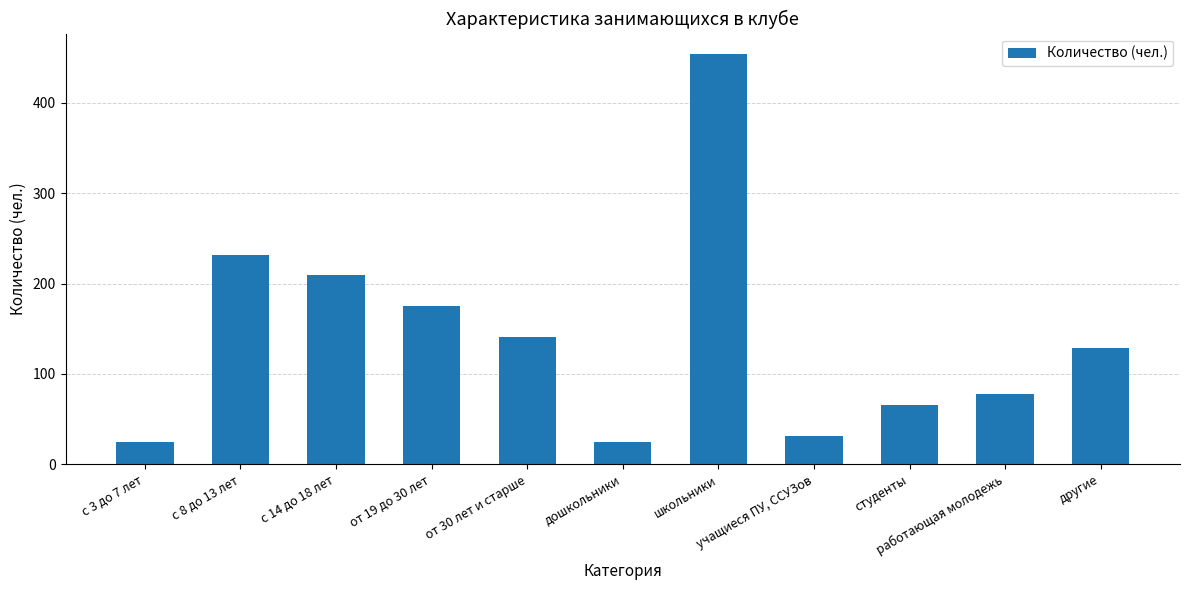

Count the number of data series in this chart.

1